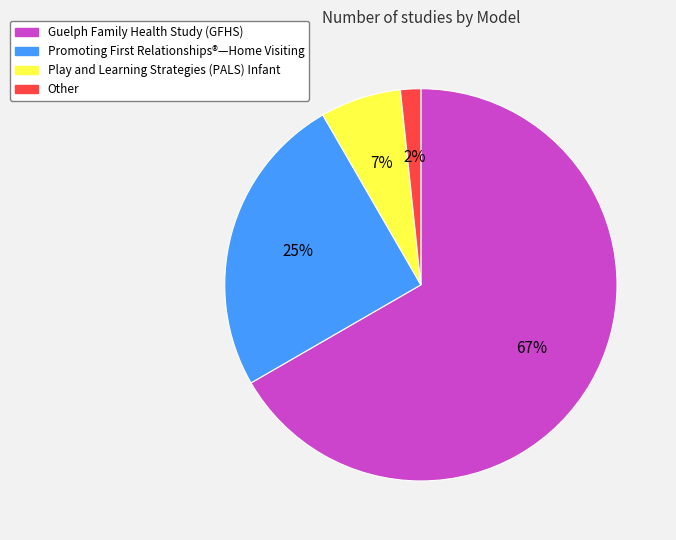

To the nearest percent, what is the average slice percentage?

25%